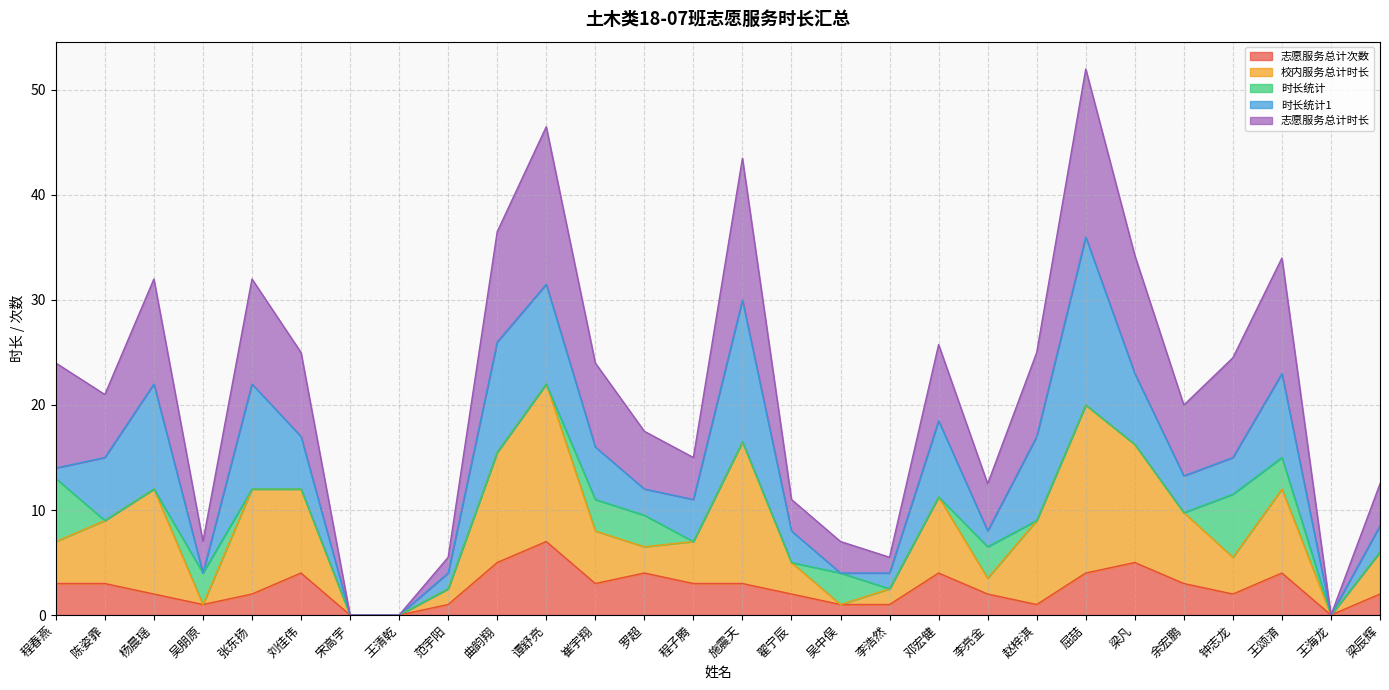

At which category is the sum across all series the highest?

屈喆